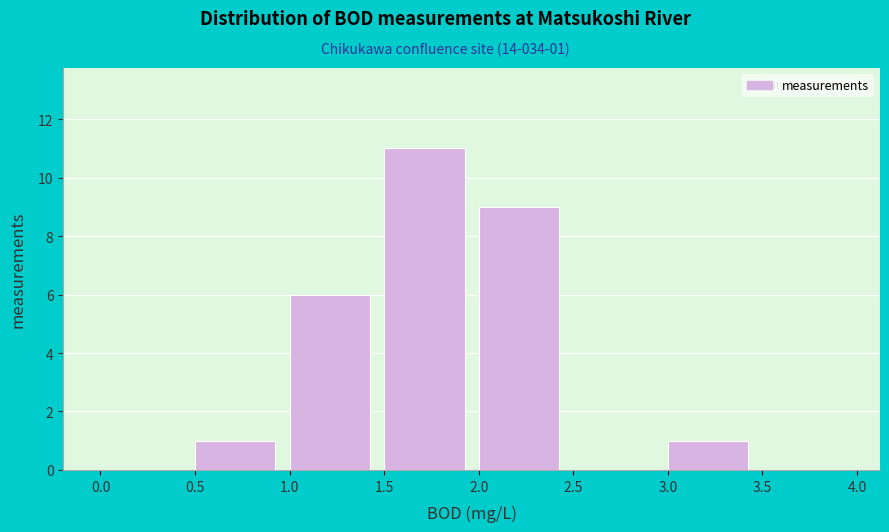

Which range on the x-axis has the tallest bar?

1.5 to 2.0